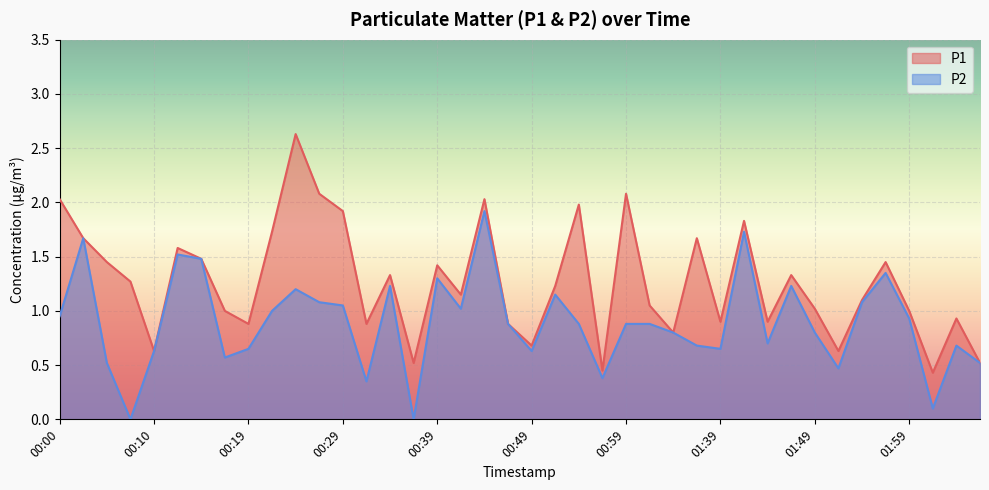

Reading left to right, extract all data points from this chart.

P1: 2.0	1.7	1.4	1.3	0.6	1.6	1.5	1.0	0.9	1.7	2.6	2.1	1.9	0.9	1.3	0.5	1.4	1.1	2.0	0.9	0.7	1.2	2.0	0.5	2.1	1.1	0.8	1.7	0.9	1.8	0.9	1.3	1.0	0.6	1.1	1.4	1.0	0.4	0.9	0.5
P2: 0.9	1.7	0.5	0.0	0.6	1.5	1.5	0.6	0.7	1.0	1.2	1.1	1.1	0.3	1.2	0.0	1.3	1.0	1.9	0.9	0.6	1.1	0.9	0.4	0.9	0.9	0.8	0.7	0.7	1.7	0.7	1.2	0.8	0.5	1.1	1.4	0.9	0.1	0.7	0.5